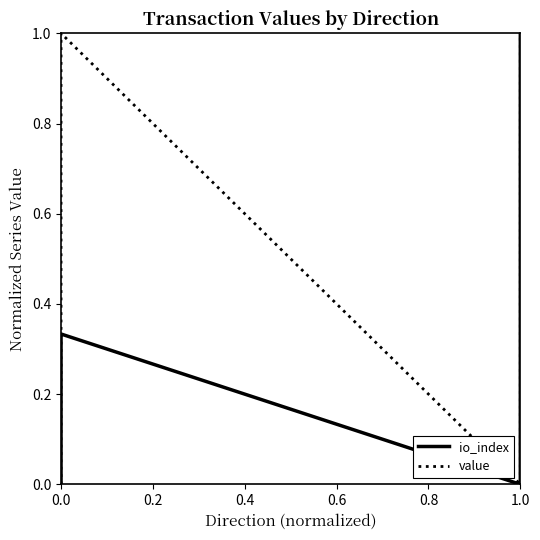

What is the average value of the value series?

0.5